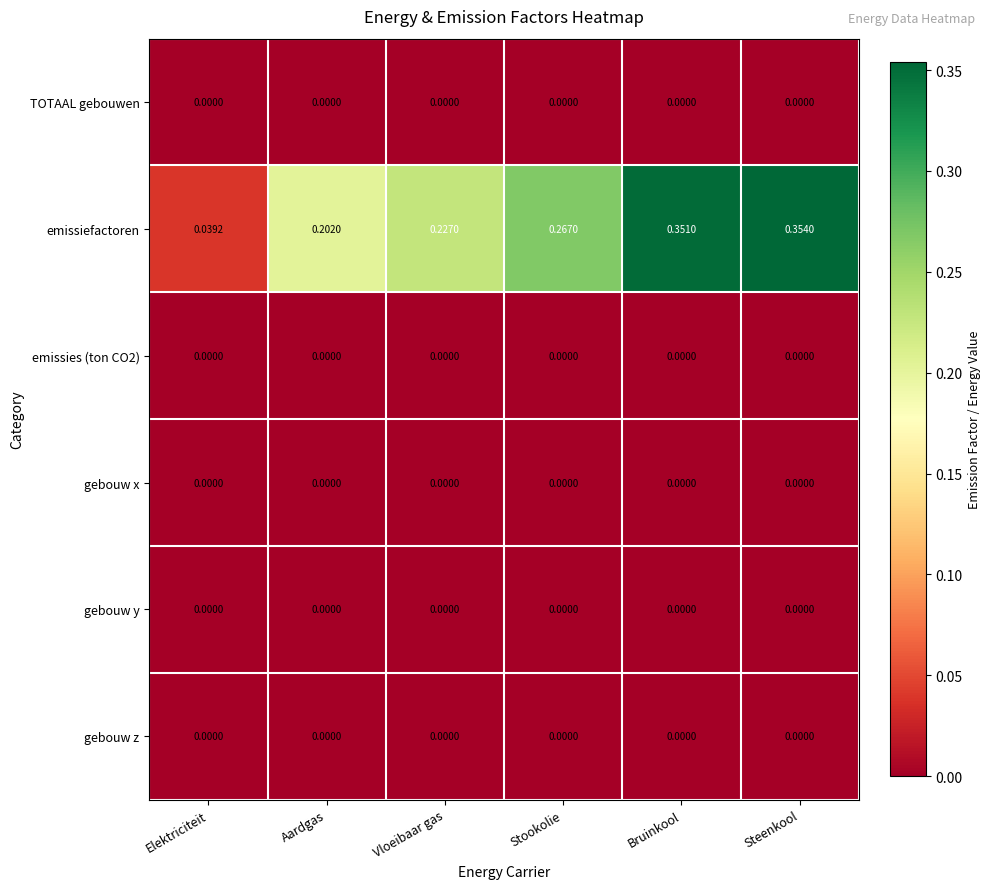

Which series has the largest total across all categories?

emissiefactoren